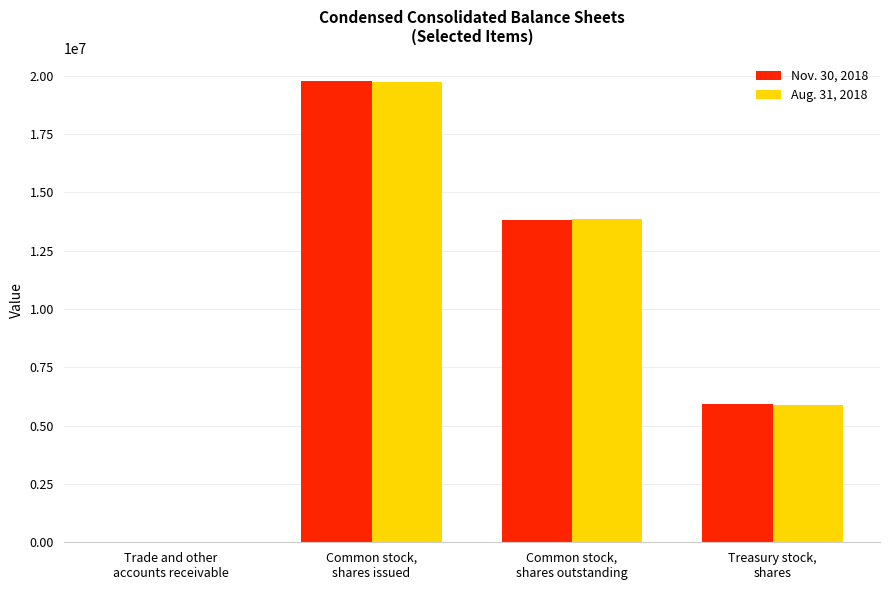

Reading right to left, extract all data points from this chart.

Nov. 30, 2018: 5920545	13833291	19753836	282
Aug. 31, 2018: 5879361	13850413	19729774	340